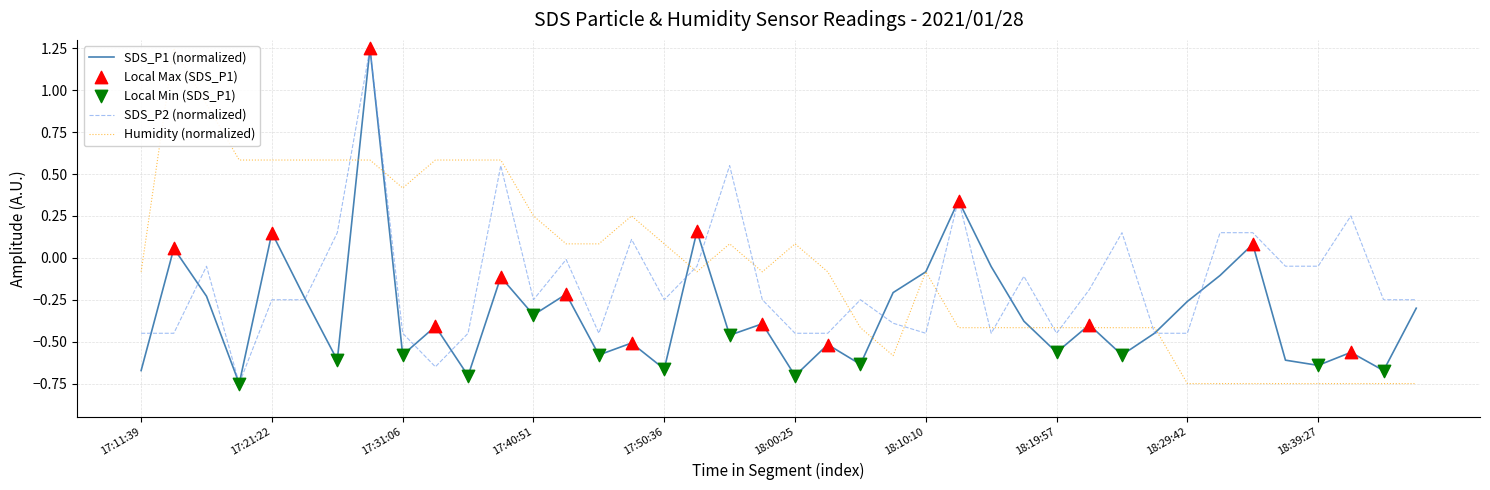

Which series has the largest Y range (max minus min)?

SDS_P1